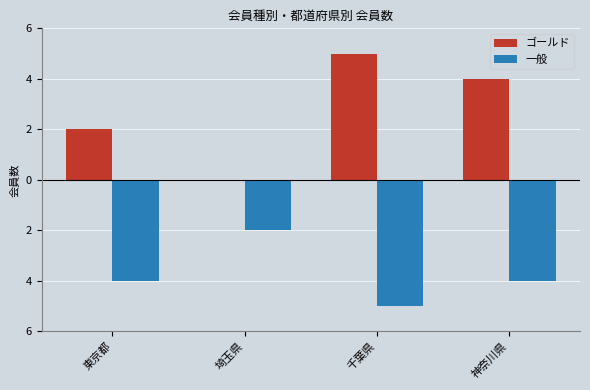

Rank the categories by ゴールド value from lowest to highest.

埼玉県, 東京都, 神奈川県, 千葉県